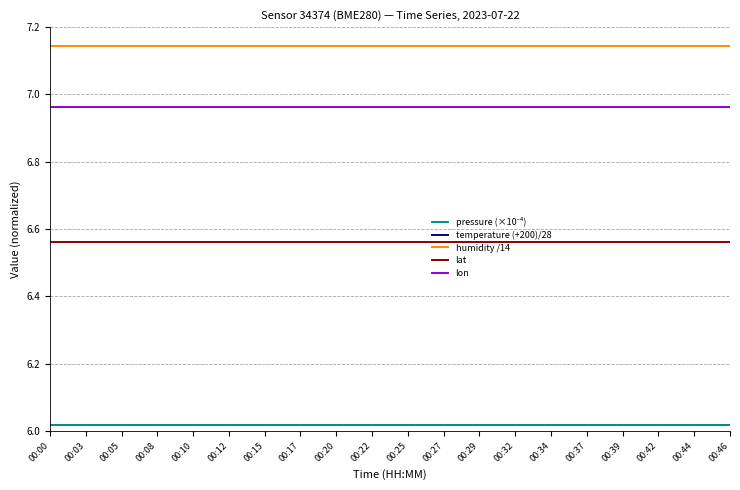

Where is lat nearest to the value 6?

00:00